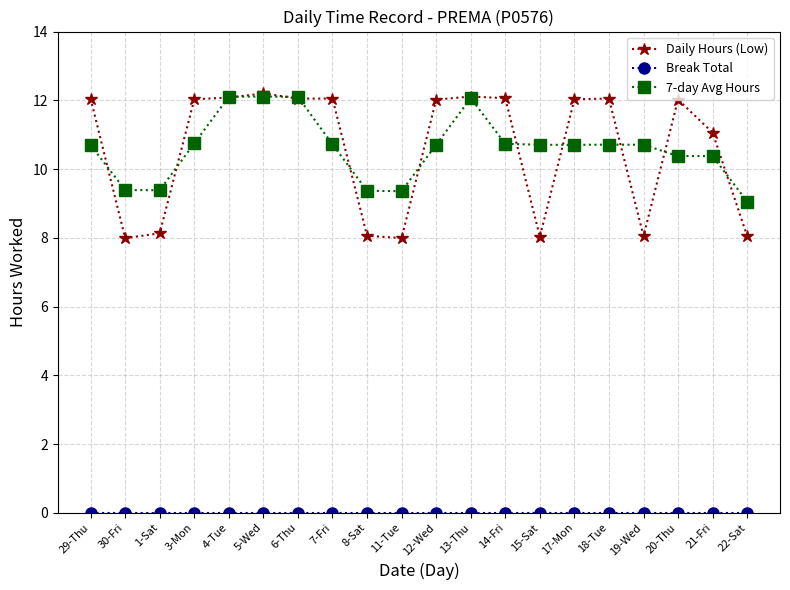

What position from the right is 21-Fri?

2